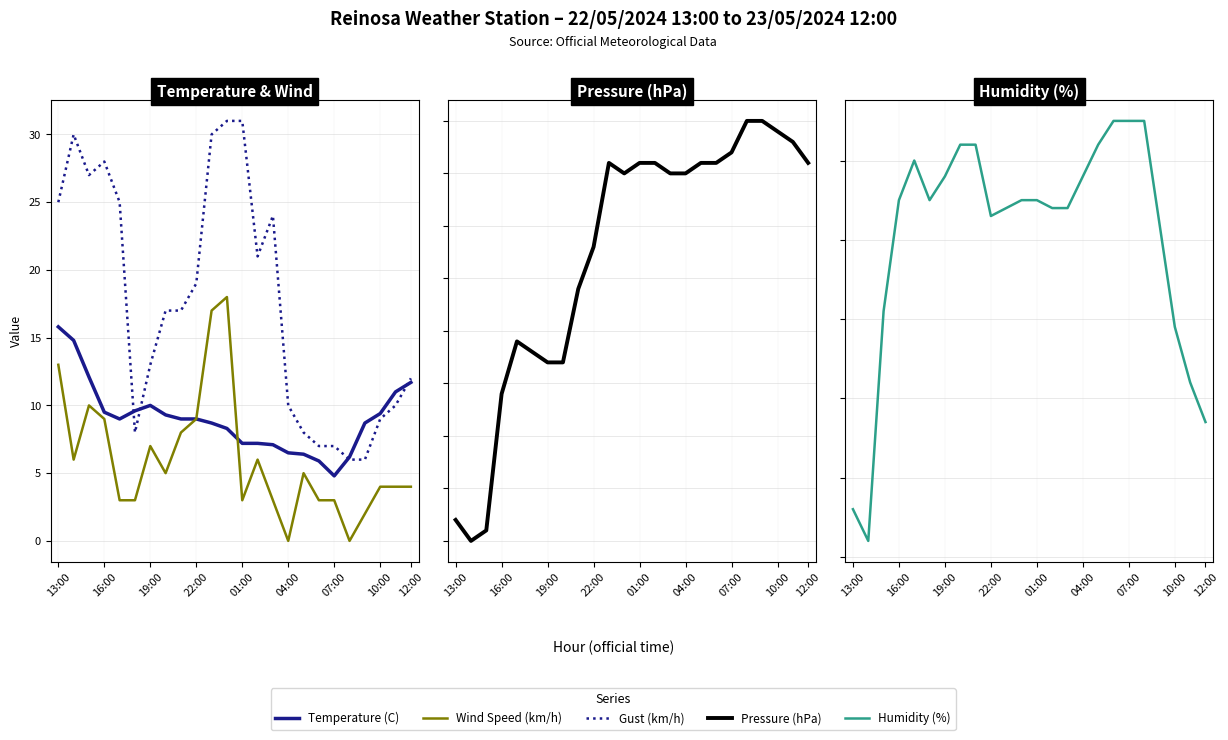

At which label does Temperature (C) reach its peak?

13:00